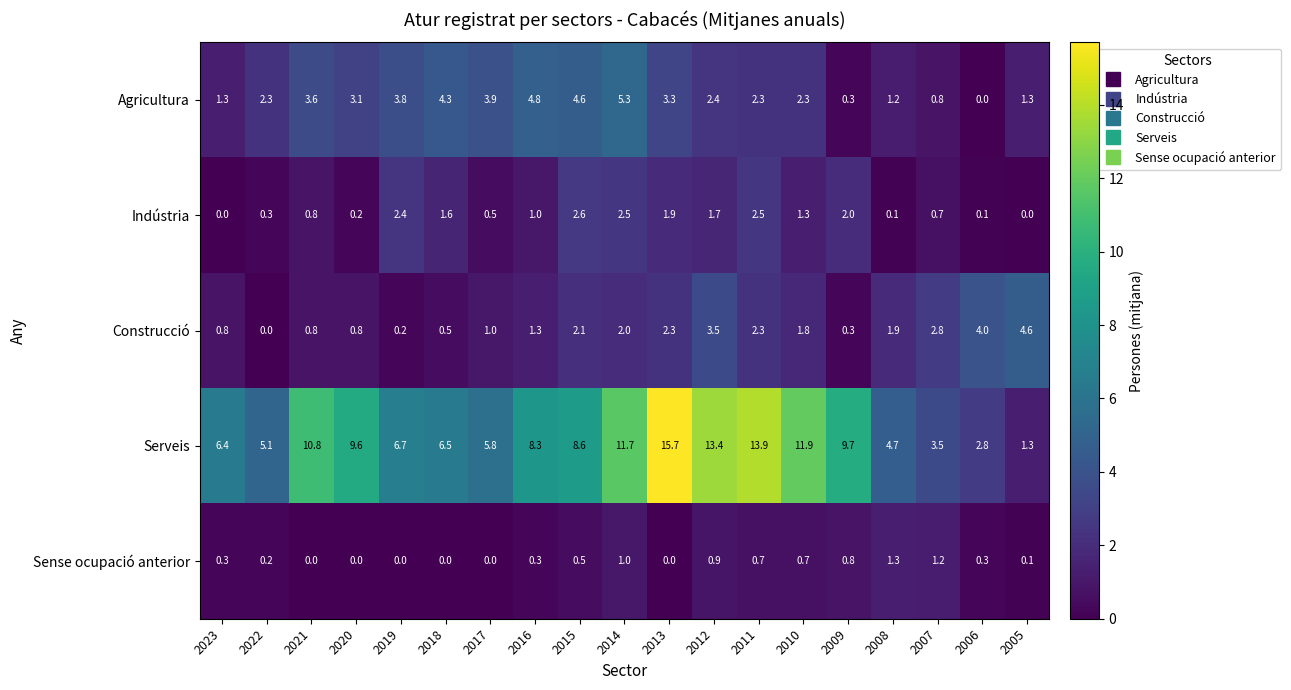

The value of Sense ocupació anterior at 2010 is 0.7. True or false?

True